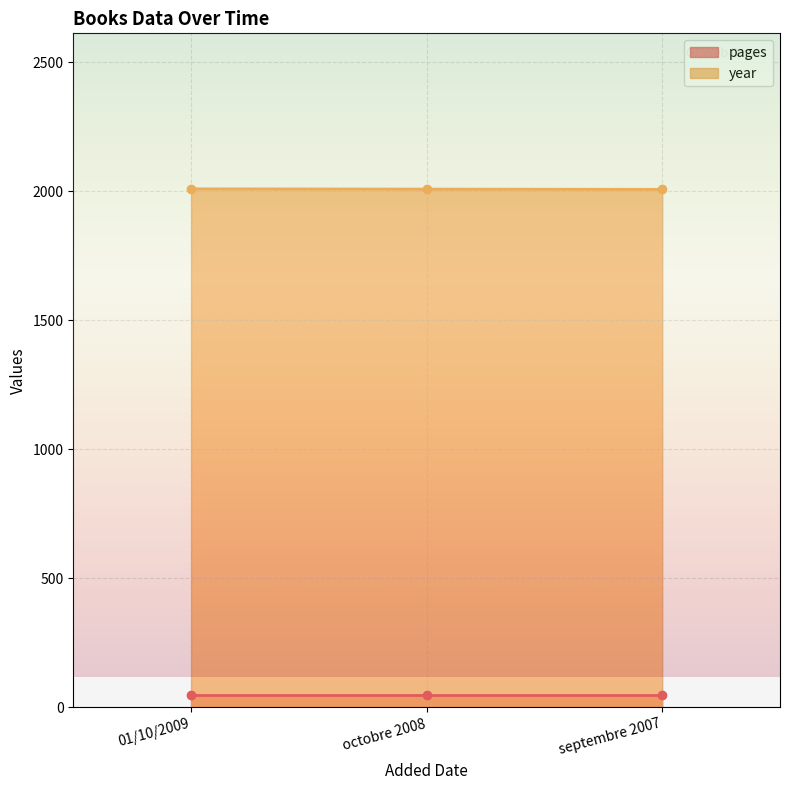

What is the change in value from octobre 2008 to septembre 2007?

-1